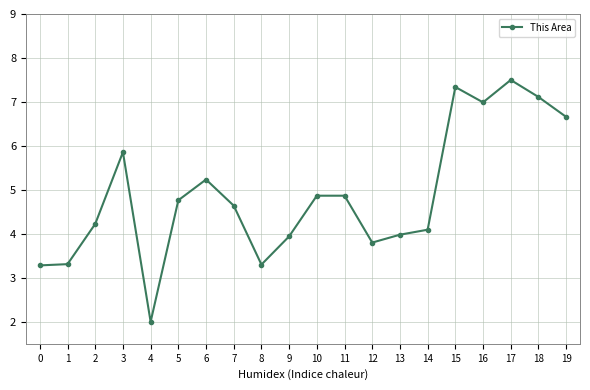

What is the difference between the values at 7 and 12?

0.8